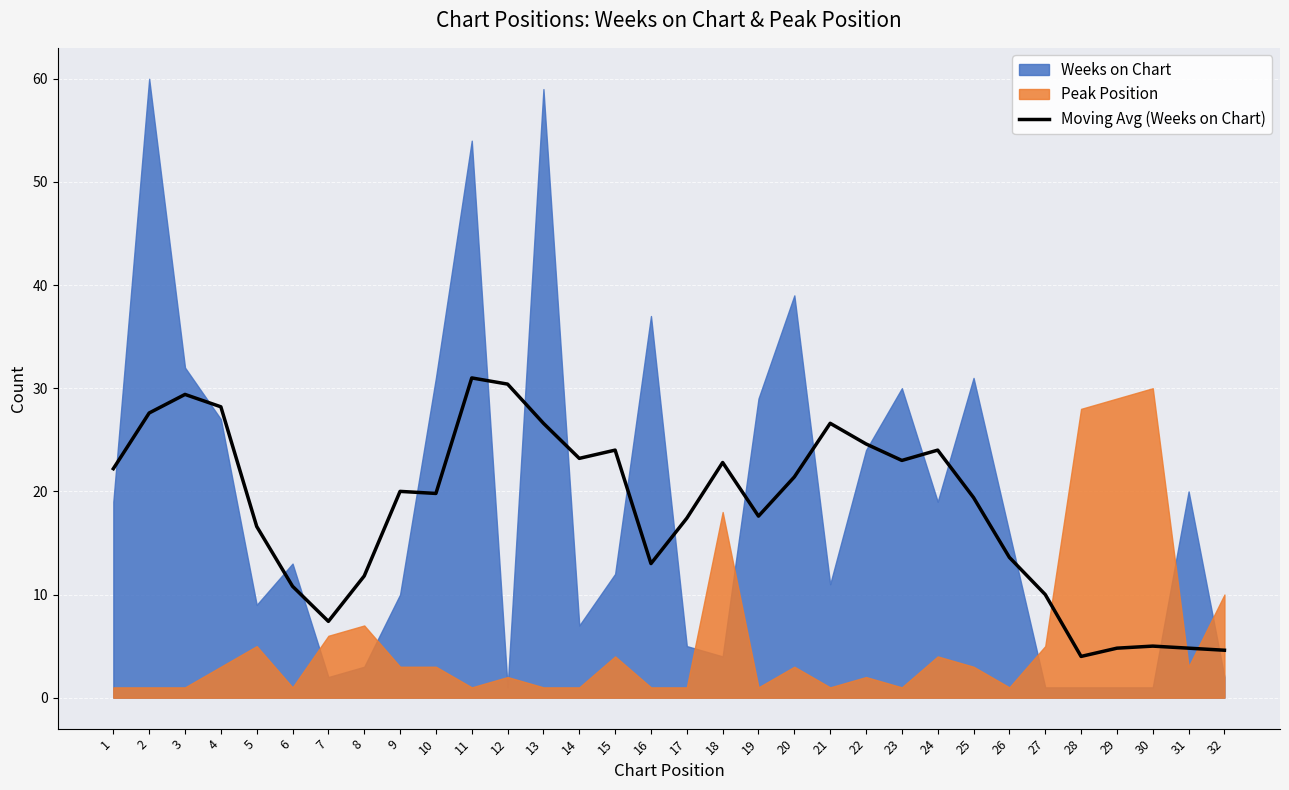

The chart shows a value of 29.4 at 20. True or false?

False